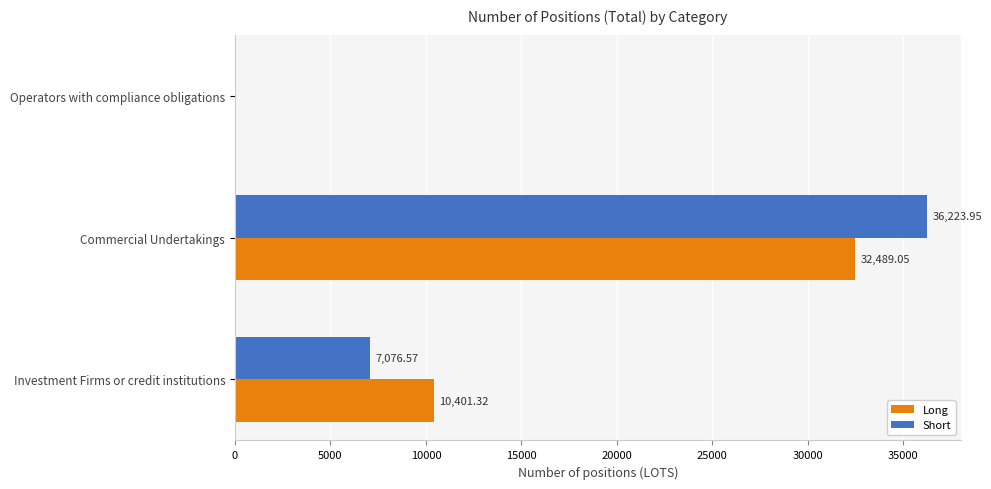

What is the sum of all Short values?

43300.5